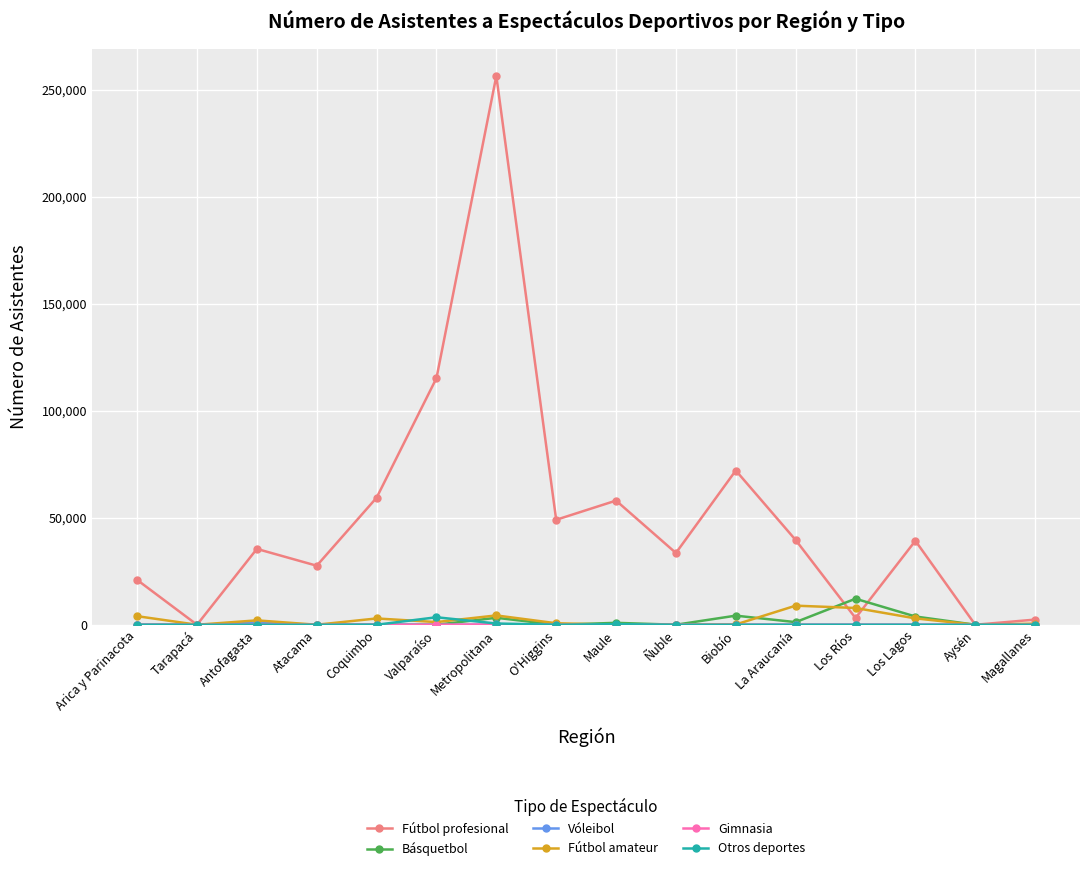

Which series has the widest spread of values?

Fútbol profesional